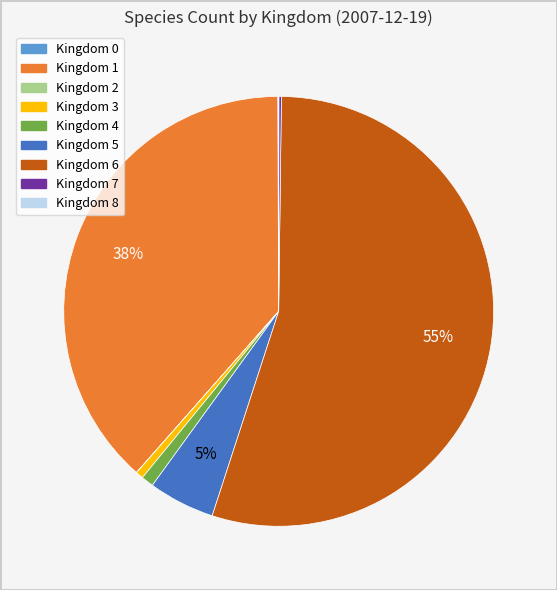

To the nearest percent, what is the difference between the largest and smallest slice percentages?

55%